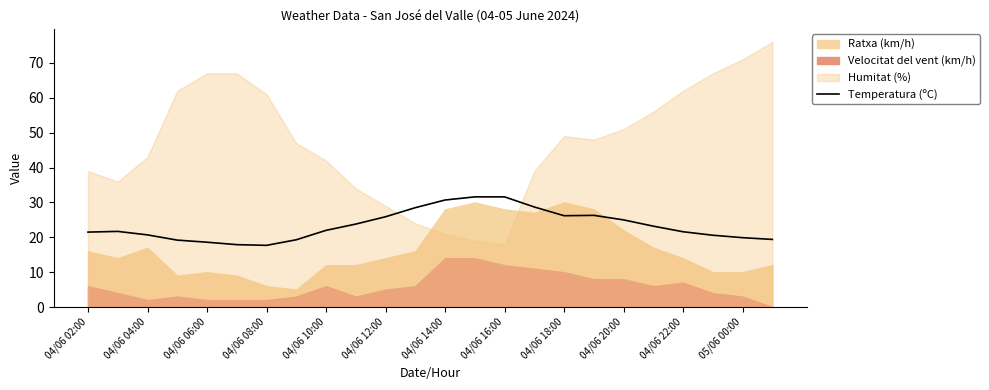

The Temperatura (ºC) series shows 26.2 at 04/06 18:00. True or false?

True